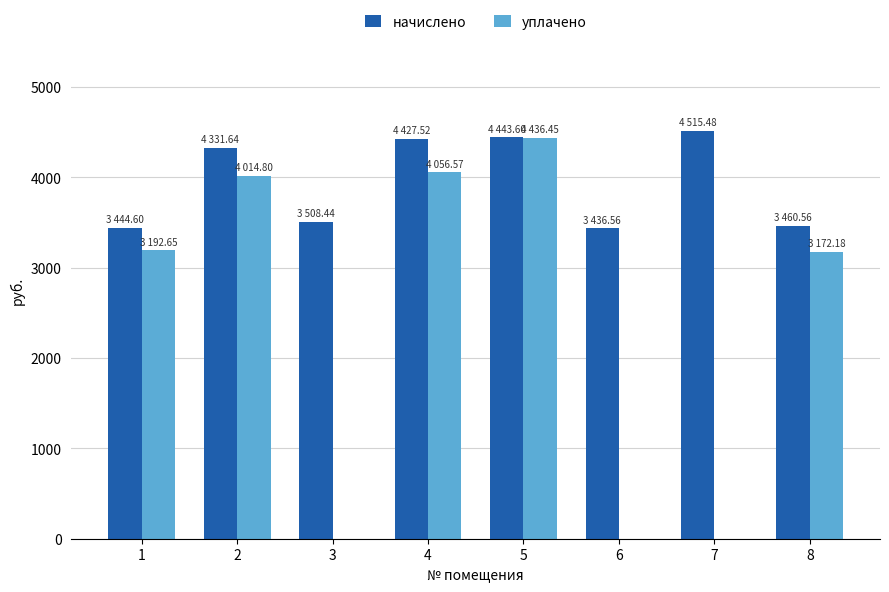

Is the value of начислено at 5 greater than the value of уплачено at 4?

Yes